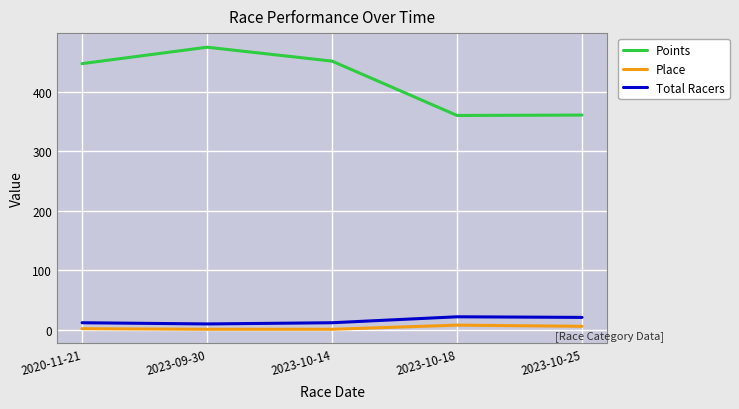

At which category does the chart reach its peak across all series?

2023-09-30